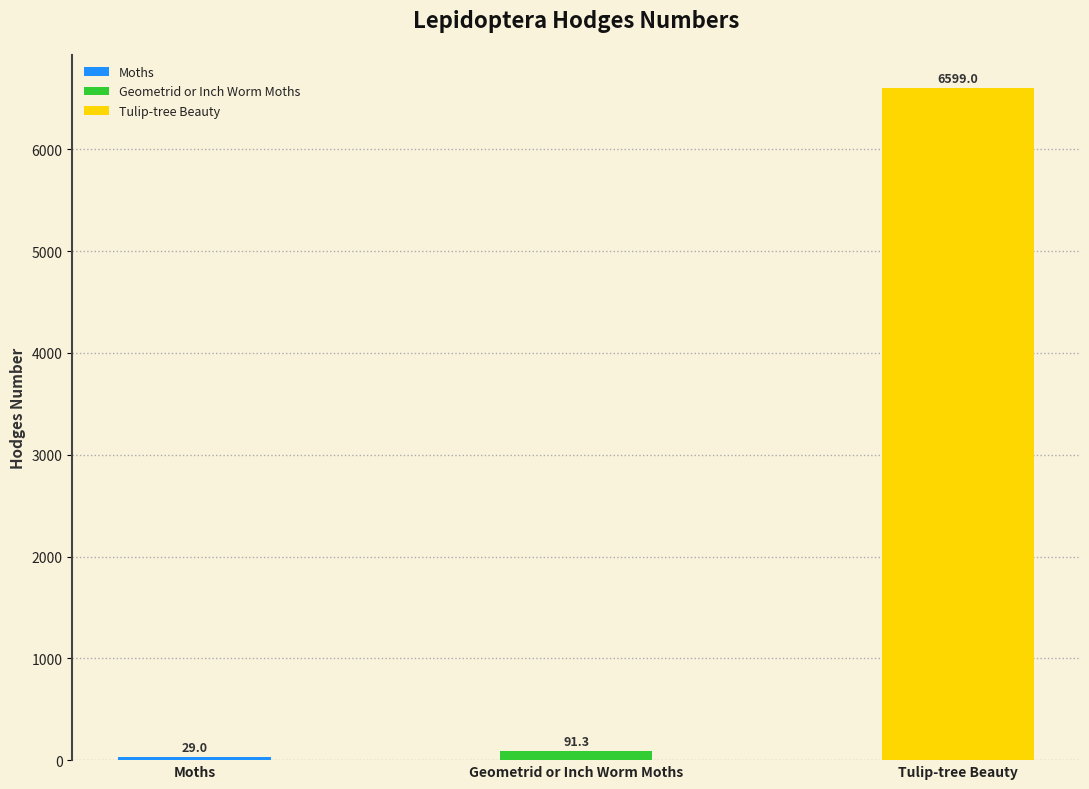

Does the chart contain stacked bars?

No